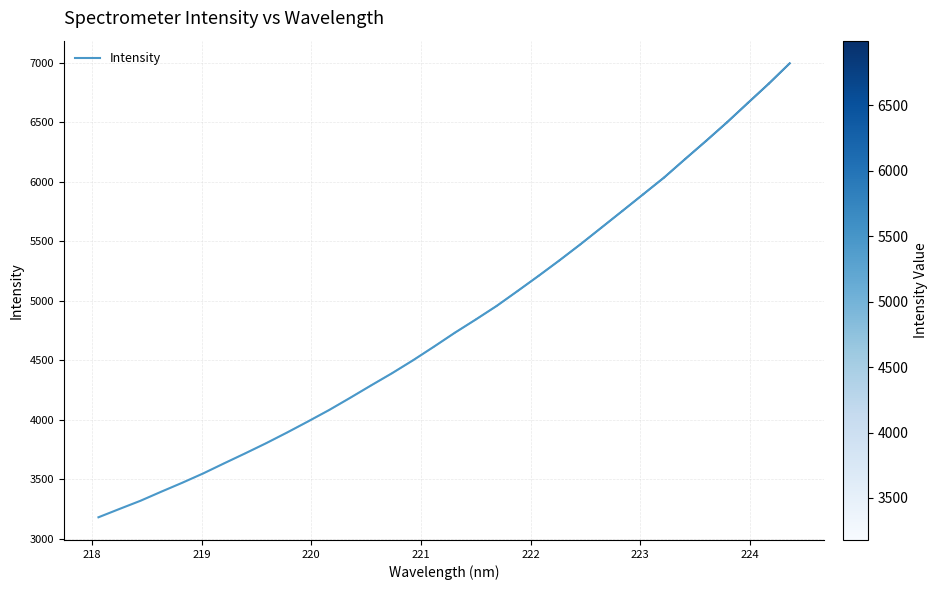

What is the difference between the maximum and minimum values?

3817.1